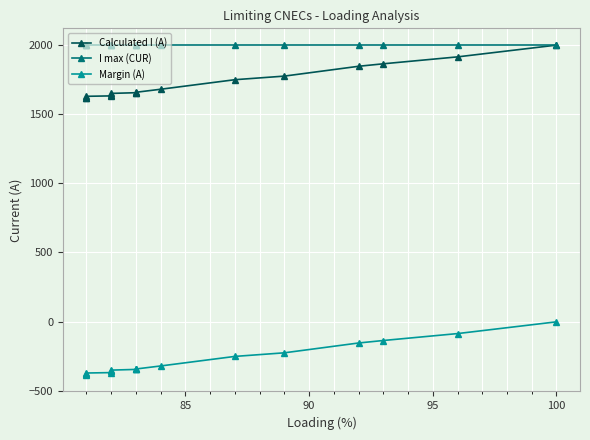

Does the chart display data point markers on the line(s)?

Yes